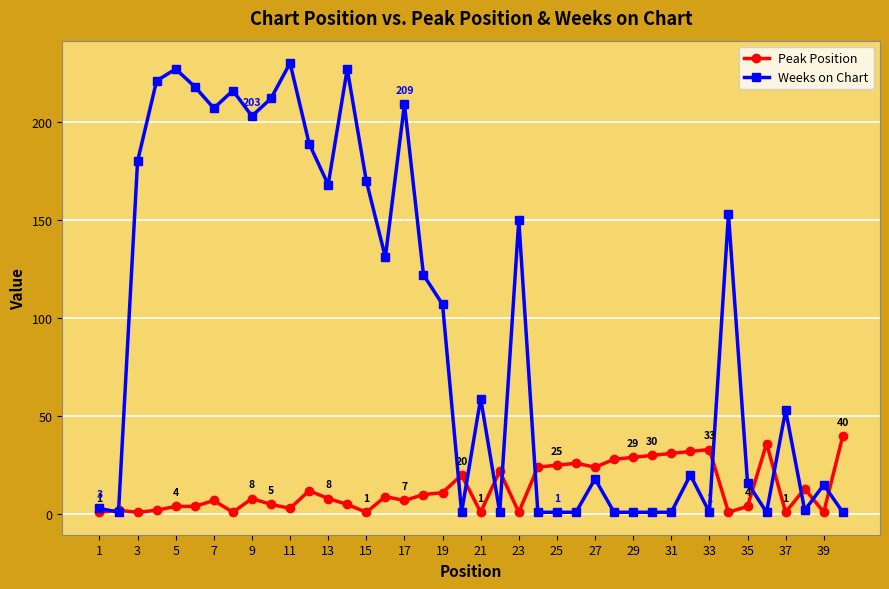

Which series ends up on top after the final intersection of Weeks on Chart and Peak Position?

Peak Position